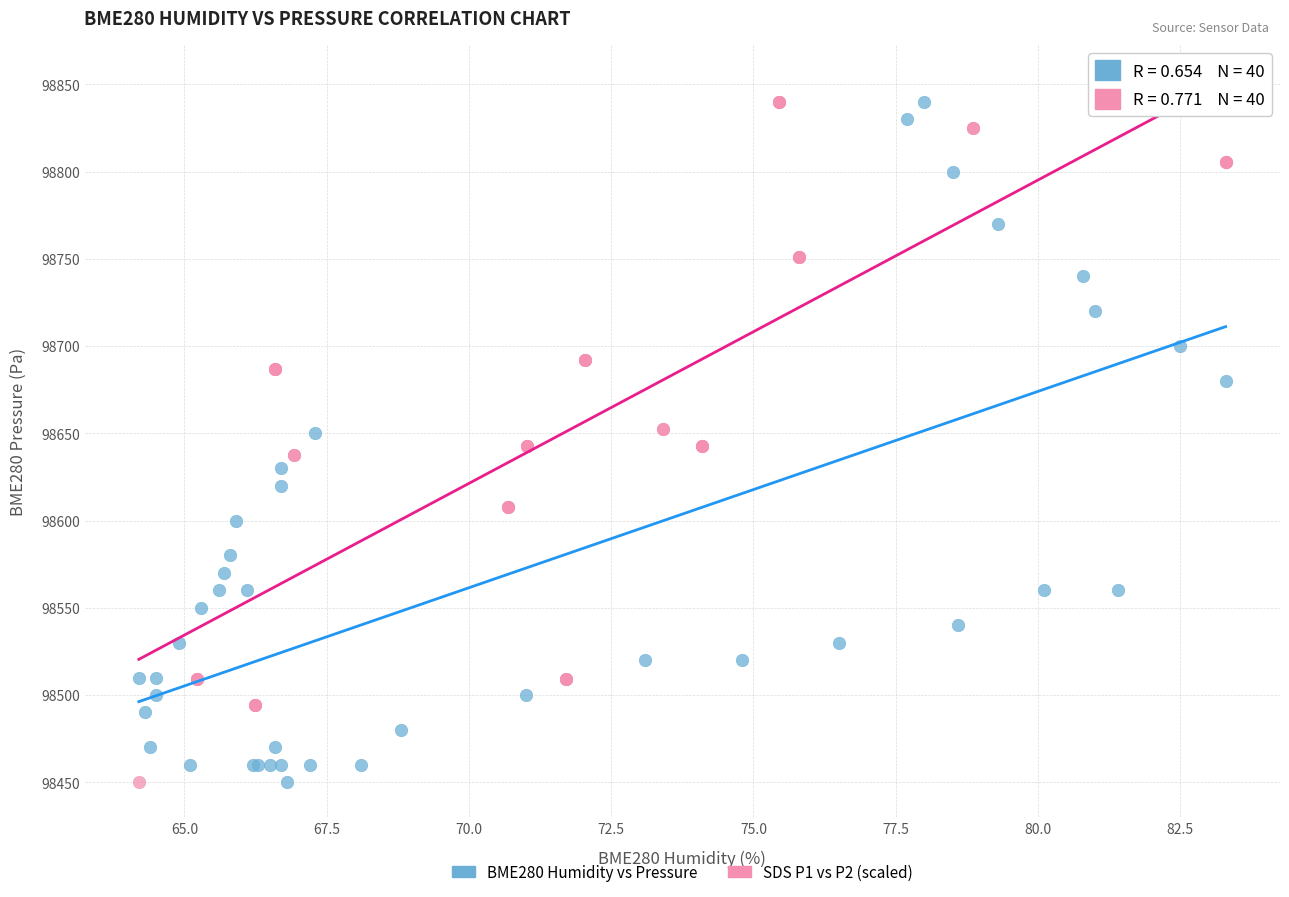

What are all the series names shown in the legend?

BME280 Humidity vs Pressure, SDS P1 vs P2 (scaled)